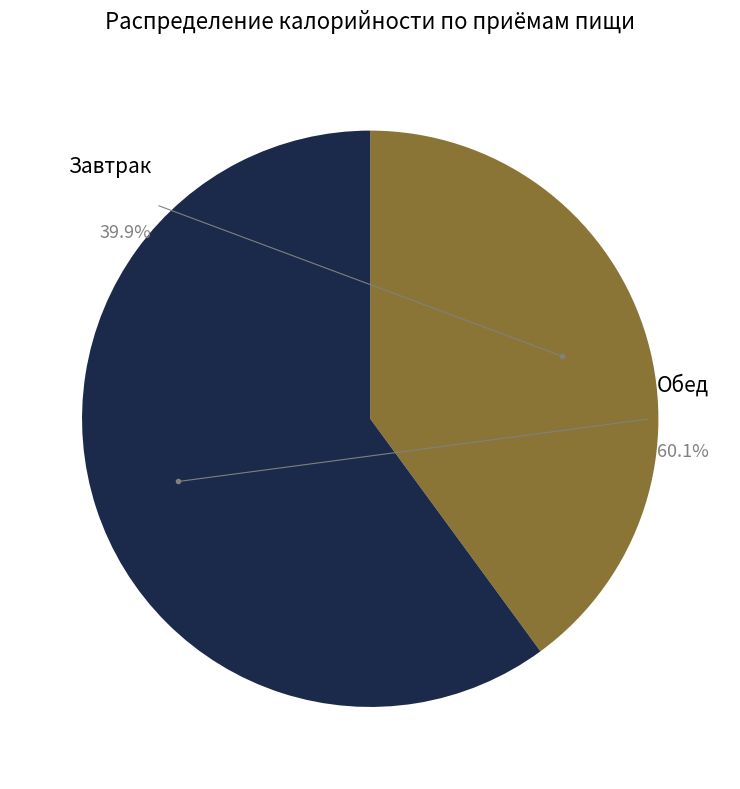

Which category has the smallest portion of the pie?

Завтрак